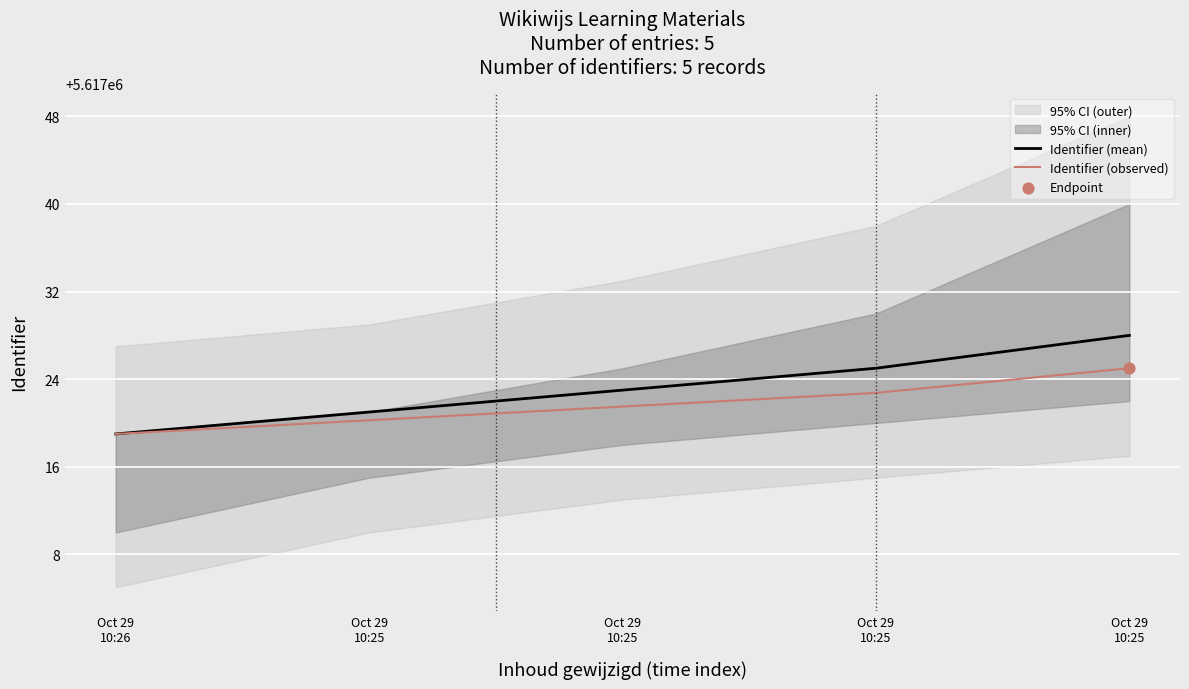

At which category is the sum across all series the highest?

Oct 29
10:25